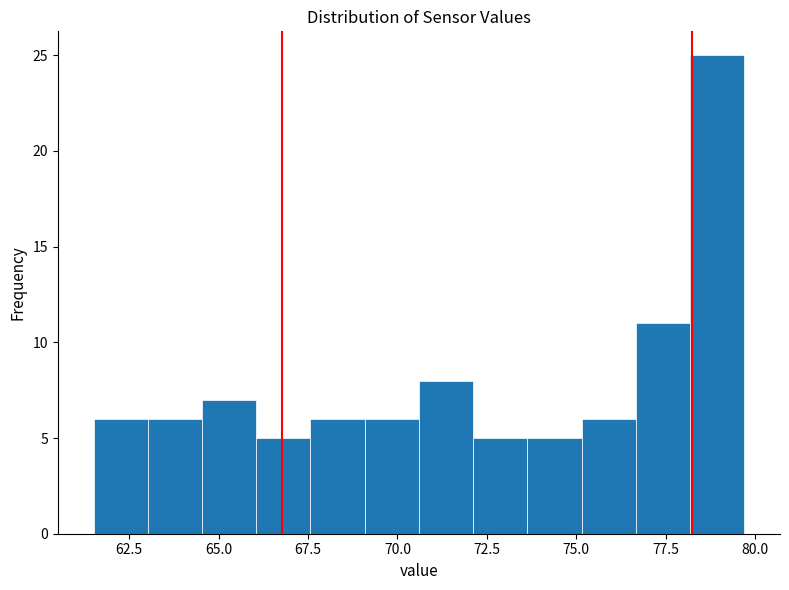

Around what value on the x-axis is the tallest bar? Give the approximate position of its centre, as read against the axis.

79.0